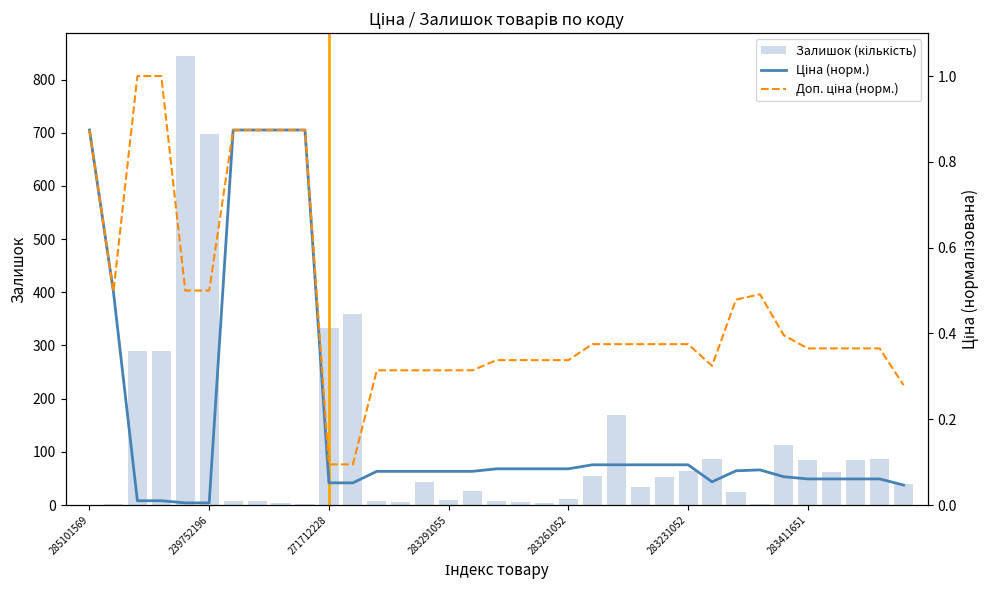

Which series has the largest total across all categories?

Залишок (кількість)